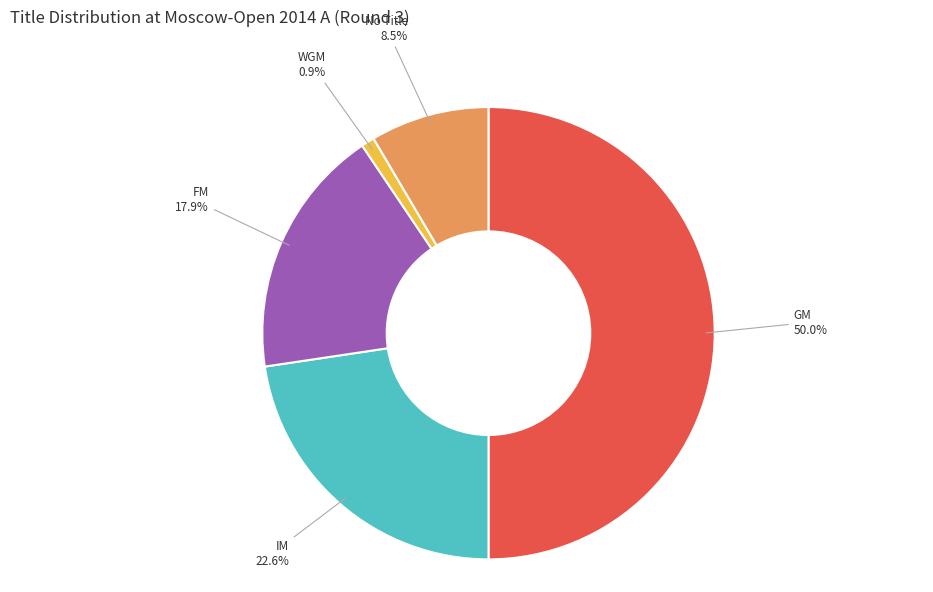

Between GM and WGM, which is larger?

GM